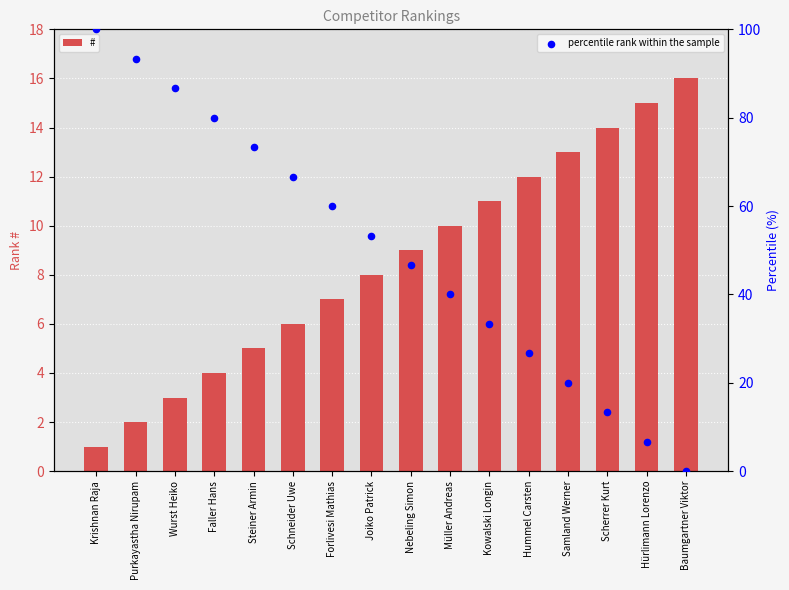

Which series contains the lowest Y value?

percentile rank within the sample